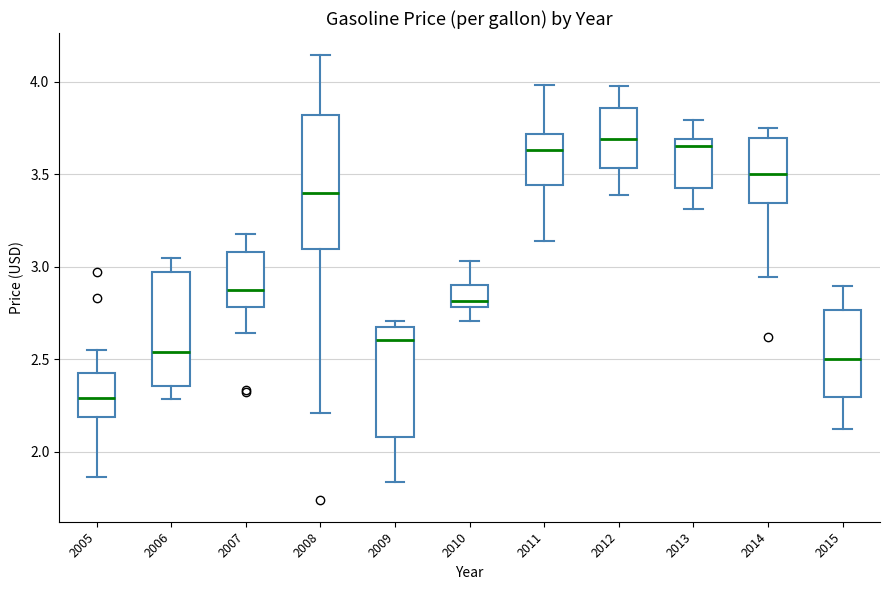

Reading left to right, read every box against the y-axis: the position of its median line, the range the box covers, and the ends of its whiskers. The values are not printed on the chart, so give them approximately, as read against the axis.

2005: median 2.30, box 2.20 to 2.45, whiskers 1.85 to 2.55
2006: median 2.55, box 2.35 to 2.95, whiskers 2.30 to 3.05
2007: median 2.90, box 2.80 to 3.10, whiskers 2.65 to 3.20
2008: median 3.40, box 3.10 to 3.80, whiskers 2.20 to 4.15
2009: median 2.60, box 2.10 to 2.65, whiskers 1.85 to 2.70
2010: median 2.80 (just above the box's lower edge), box 2.80 to 2.90, whiskers 2.70 to 3.05
2011: median 3.65, box 3.45 to 3.70, whiskers 3.15 to 4.00
2012: median 3.70, box 3.55 to 3.85, whiskers 3.40 to 4.00
2013: median 3.65, box 3.45 to 3.70, whiskers 3.30 to 3.80
2014: median 3.50, box 3.35 to 3.70, whiskers 2.95 to 3.75
2015: median 2.50, box 2.30 to 2.75, whiskers 2.15 to 2.90